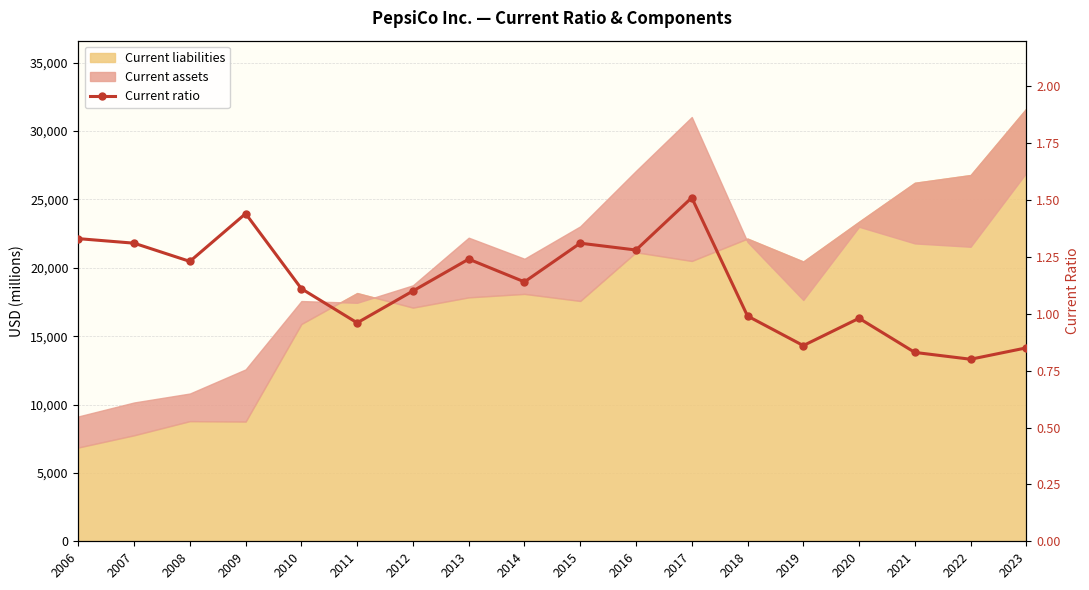

Reading right to left, list all the values displayed in this chart.

2023=0.8	2022=0.8	2021=0.8	2020=1.0	2019=0.9	2018=1.0	2017=1.5	2016=1.3	2015=1.3	2014=1.1	2013=1.2	2012=1.1	2011=1.0	2010=1.1	2009=1.4	2008=1.2	2007=1.3	2006=1.3